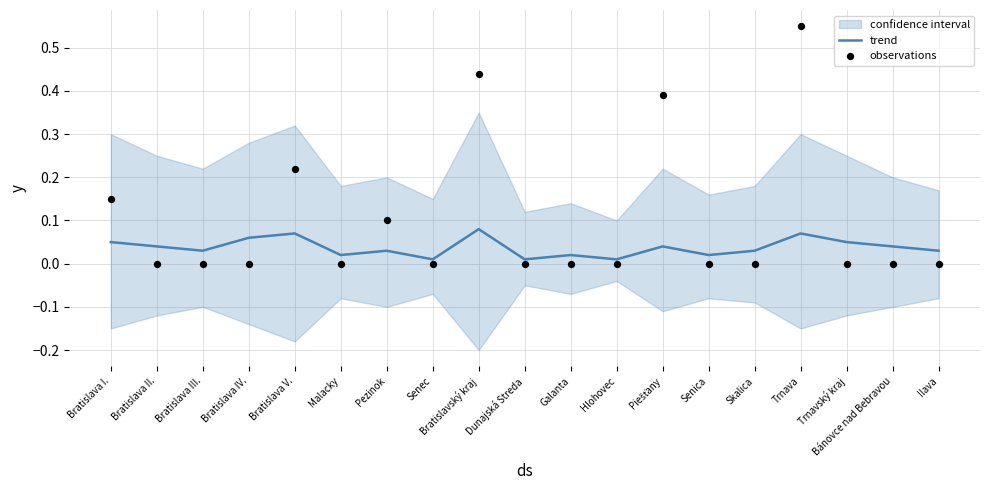

At which category is the sum across all series the highest?

Trnava